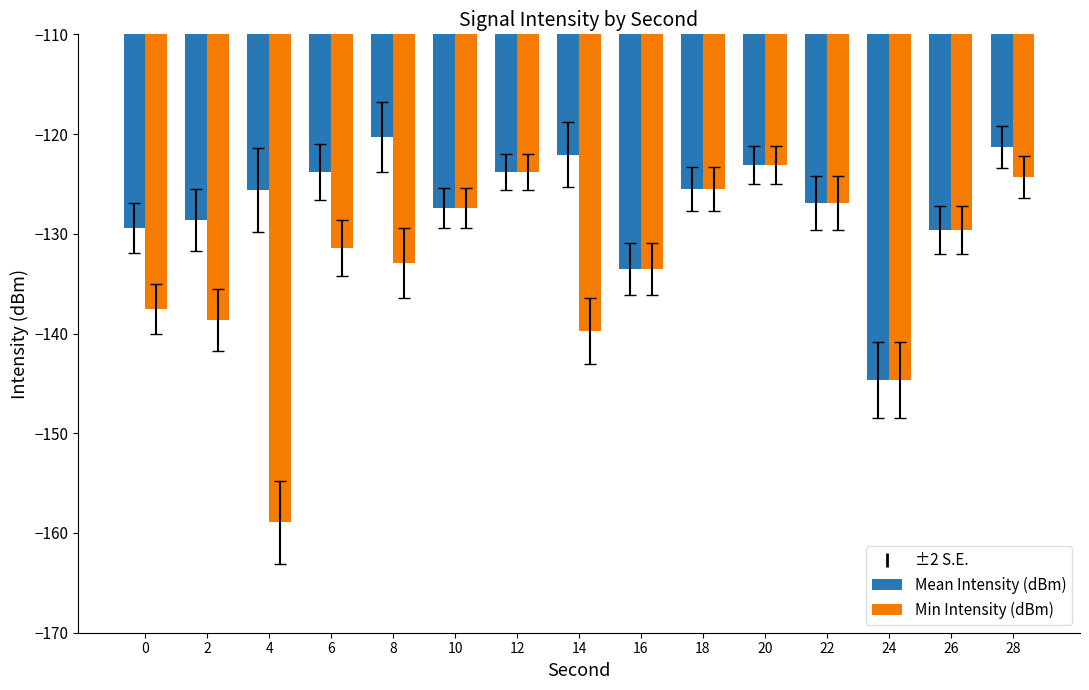

Which series has the largest total across all categories?

Mean Intensity (dBm)